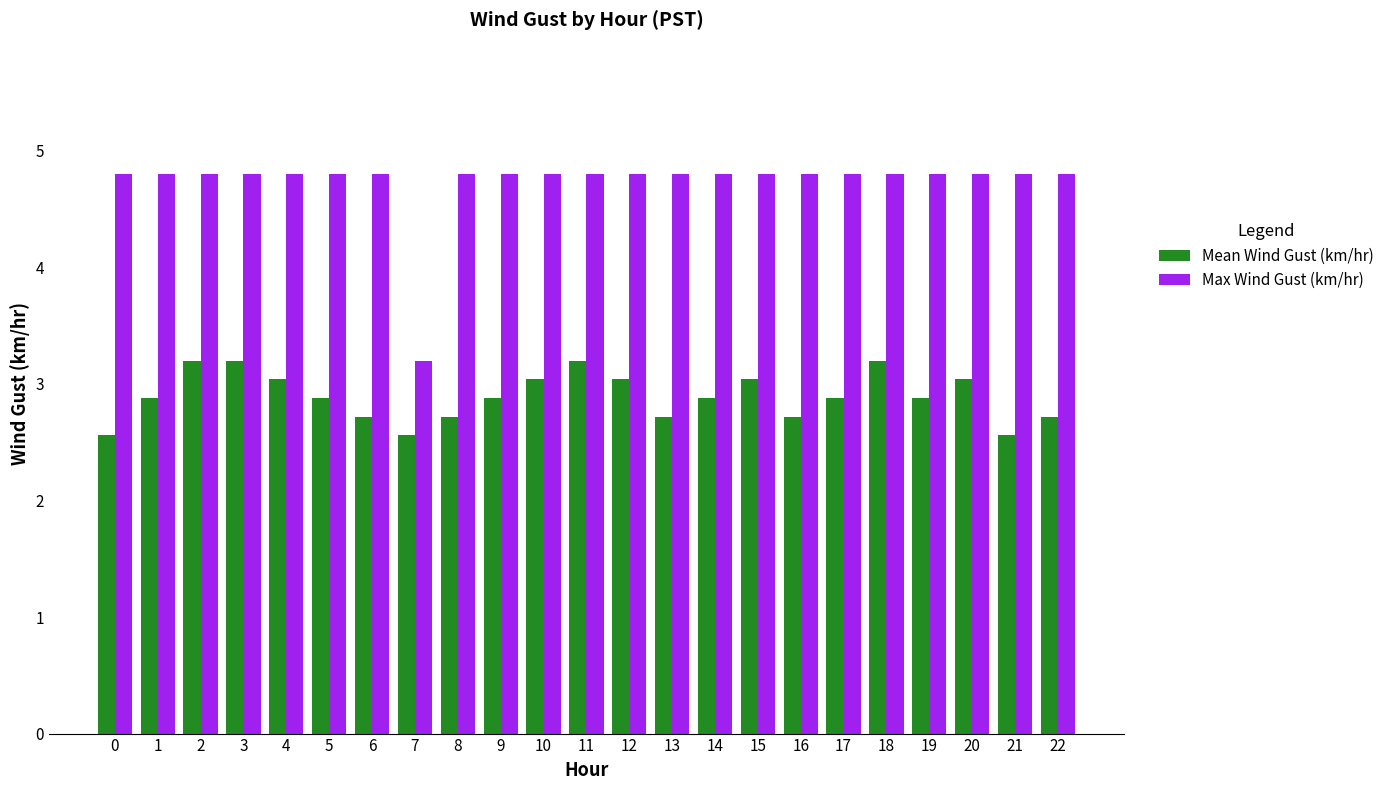

True or false: Mean Wind Gust (km/hr) has a value of 1.6 at 20.

False